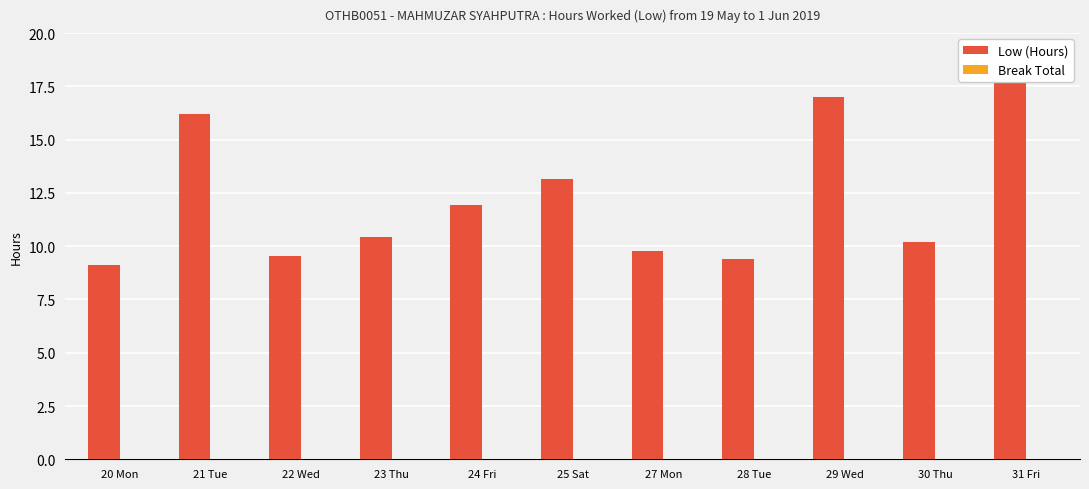

The value of Low (Hours) at 23 Thu is 4.6. True or false?

False